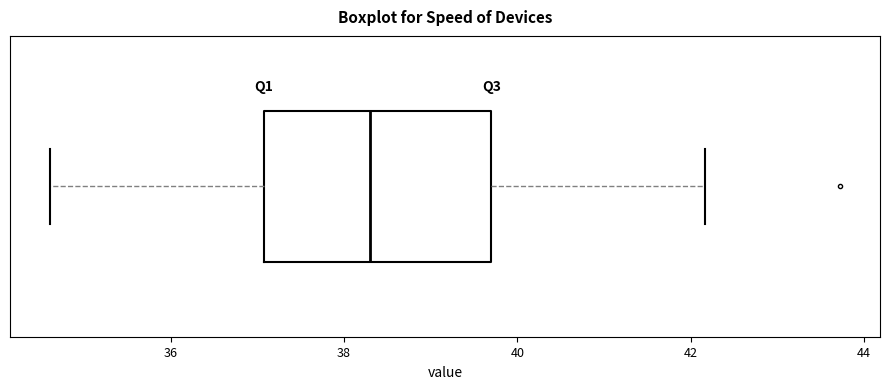

Where does the right whisker of the box end on the x-axis? The values are not printed on the chart, so give them approximately, as read against the axis.

42.2